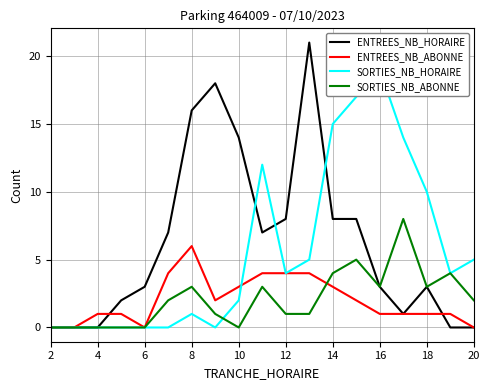

Which has a higher value, 6 or 8?

8